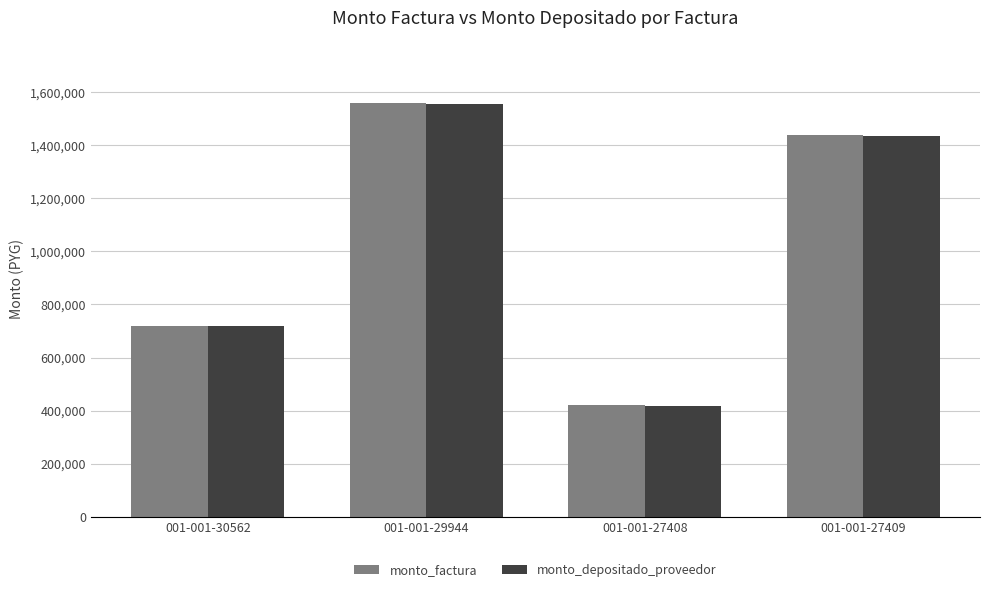

What is the label of the 2nd bar from the right?

001-001-27408